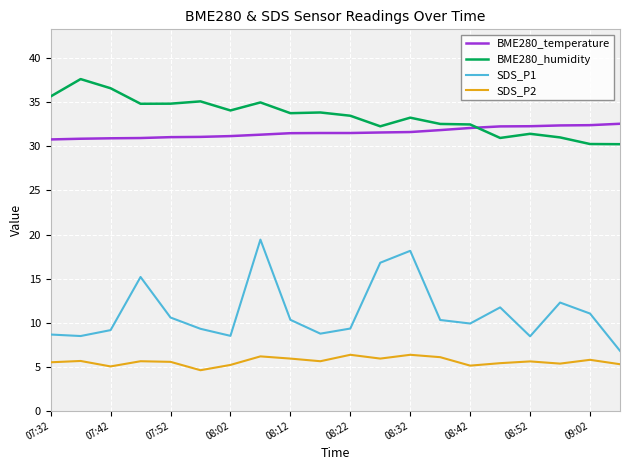

What is the lowest value of the SDS_P2 series?

4.6